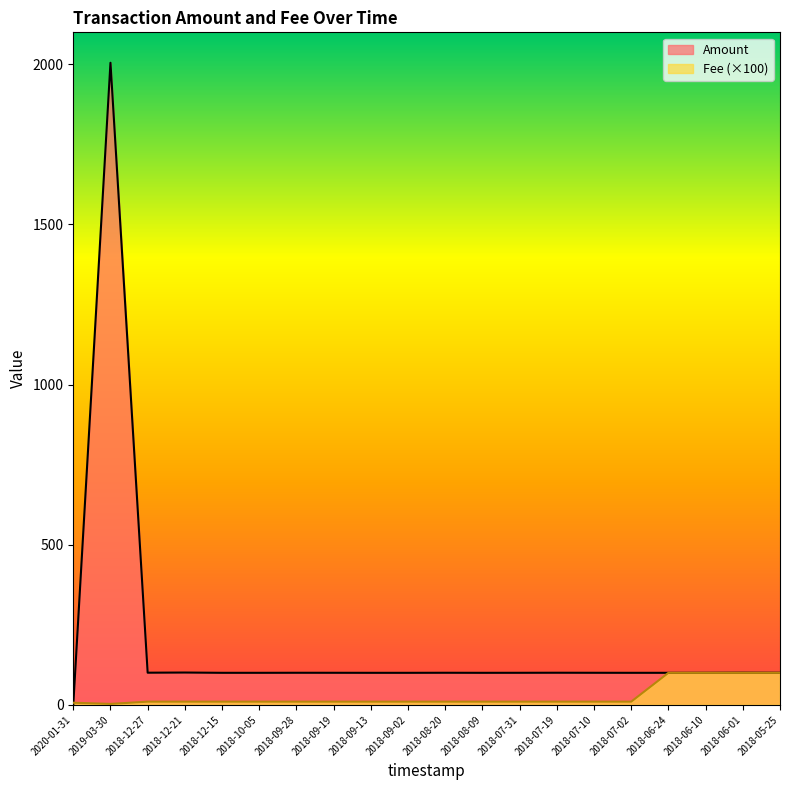

At which label is Fee closest to 51?

2018-12-27